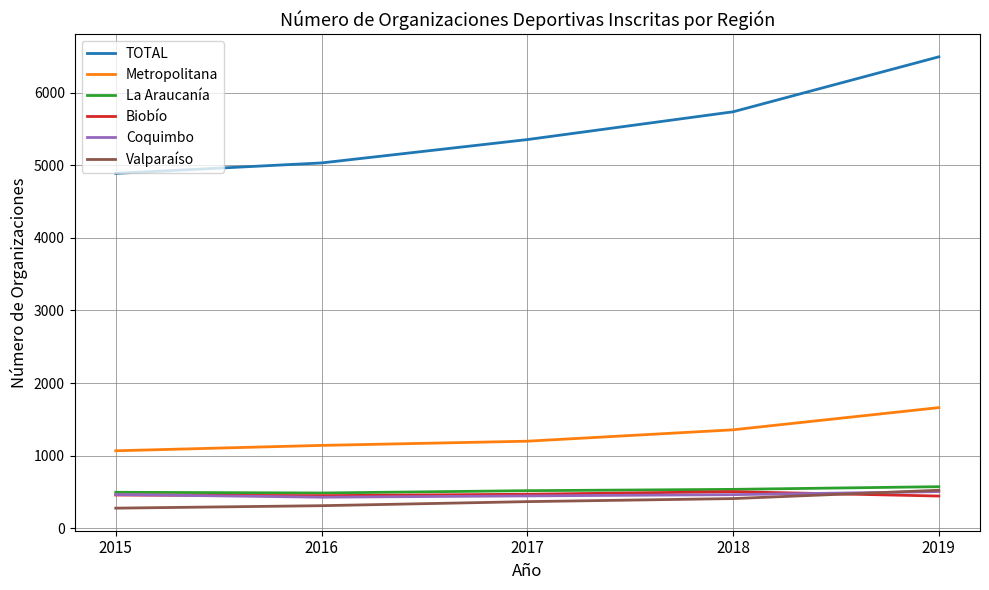

What is the difference between the La Araucanía values at 2019 and 2016?

87